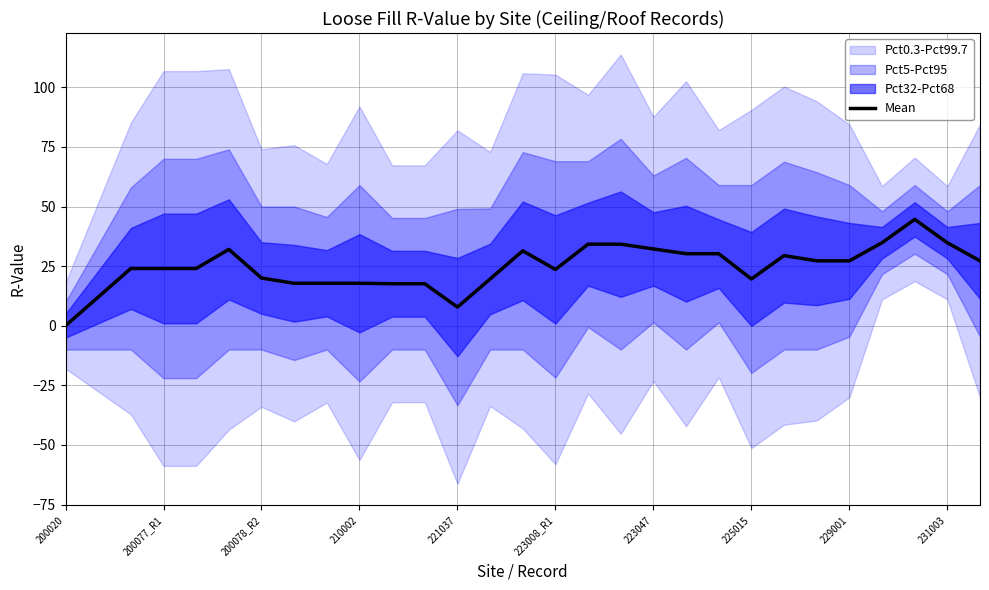

What is the difference between the maximum and minimum values?

44.6